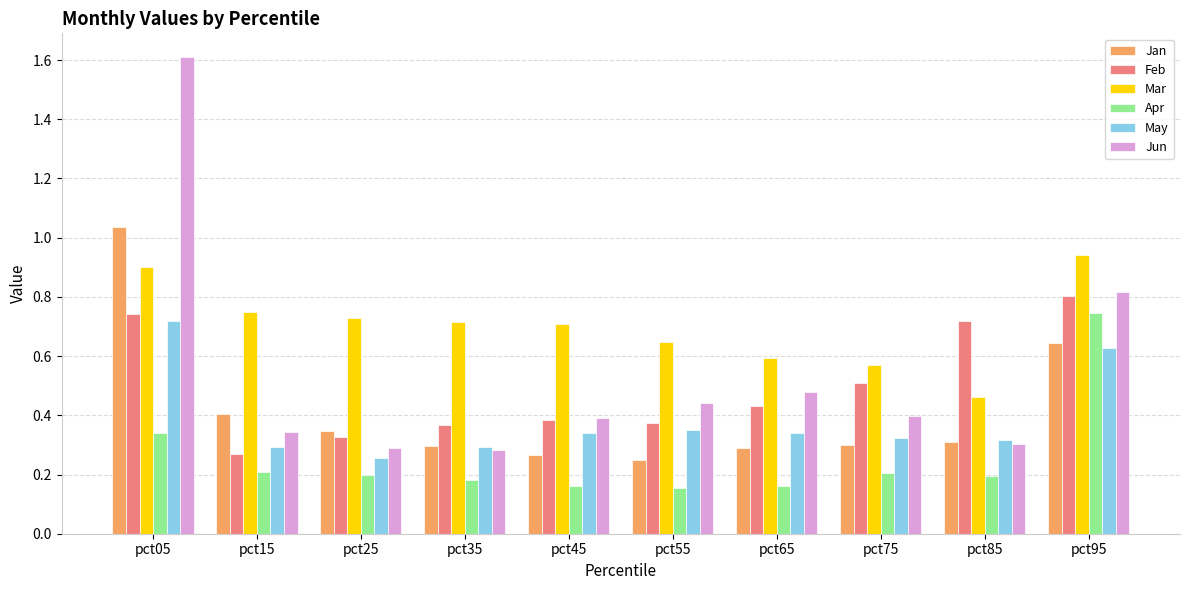

True or false: Jun has a value of 0.3 at pct85.

True